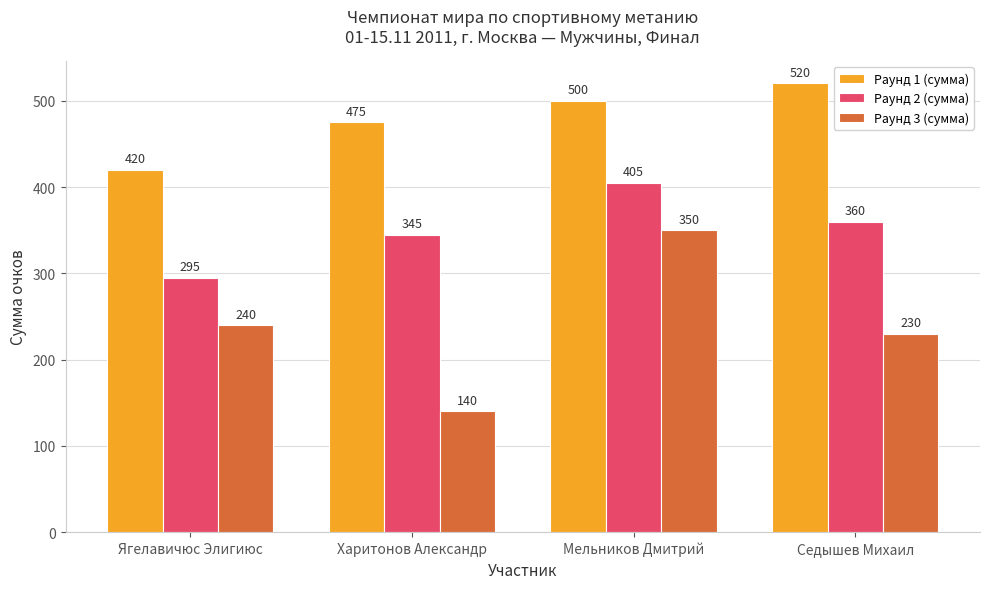

What is the difference between the highest and lowest values at Харитонов Александр?

335